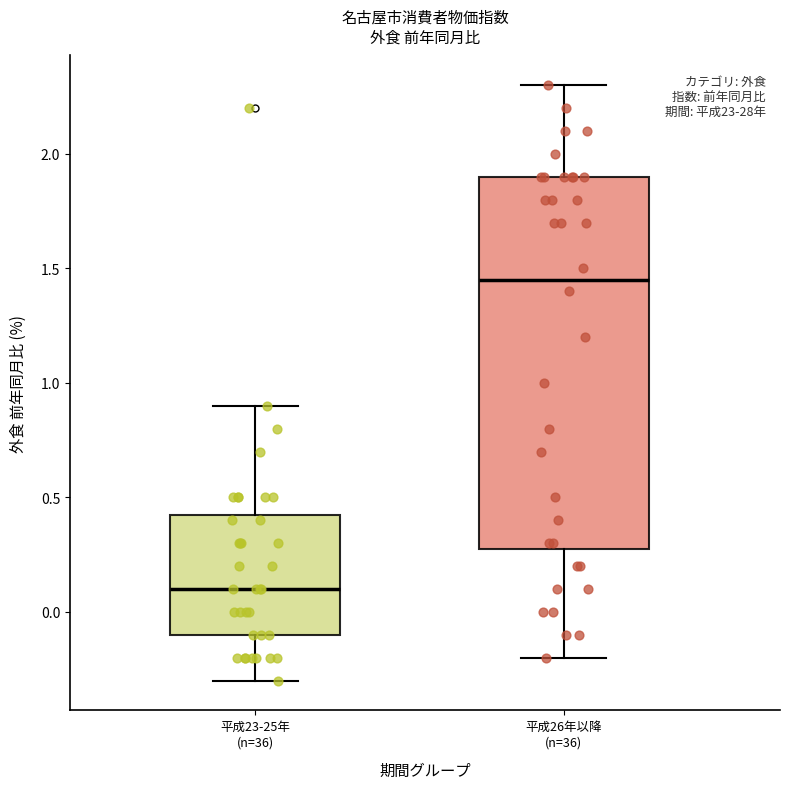

Which box's median line is the highest?

平成26年以降 (n=36)